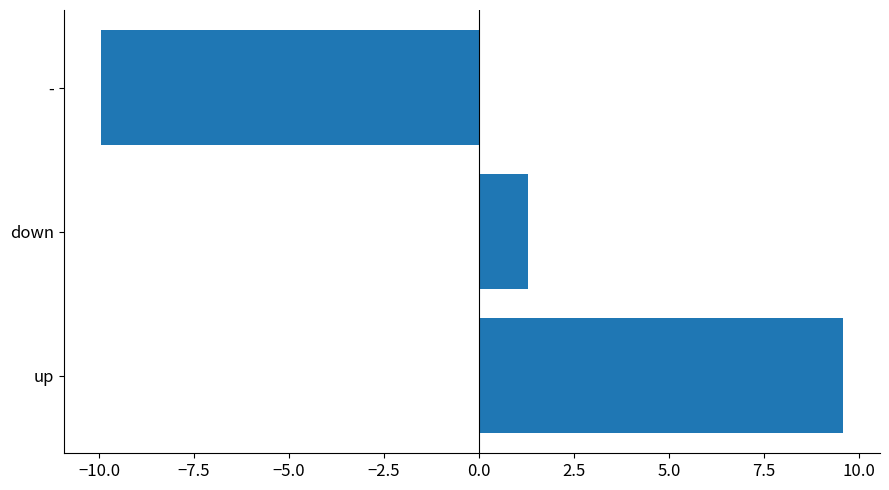

True or false: the data shows 6.3 at up.

False